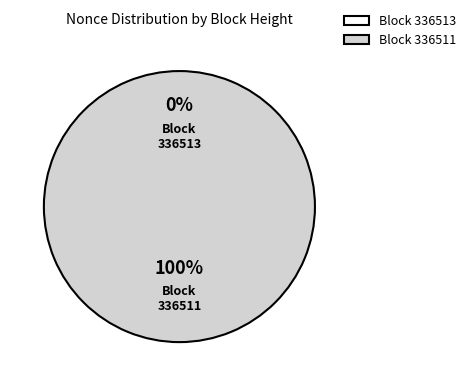

Which has a higher value, 336513 or 336511?

336511